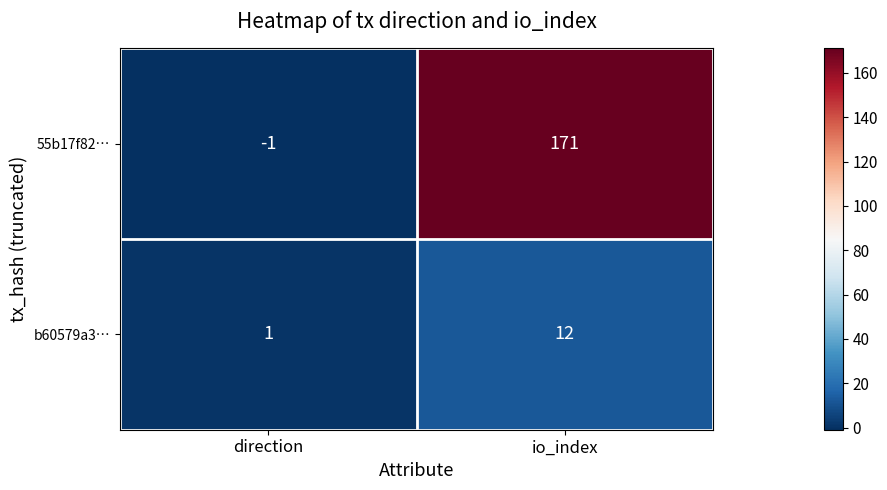

Reading right to left, transcribe all the data shown in this chart.

55b17f82…: io_index=171	direction=-1
b60579a3…: io_index=12	direction=1